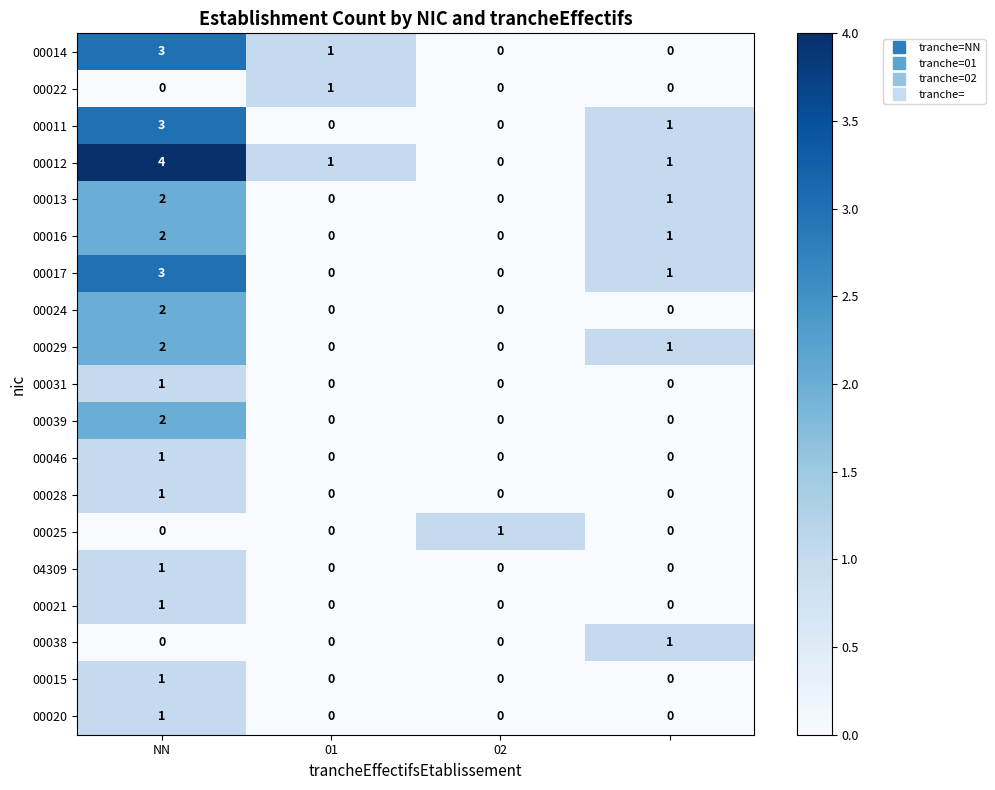

Which series has the largest range (max minus min)?

00012